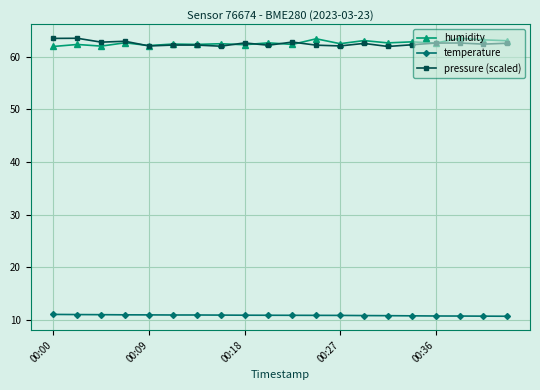

What is the value of the humidity point at the 7th from the left?

62.4